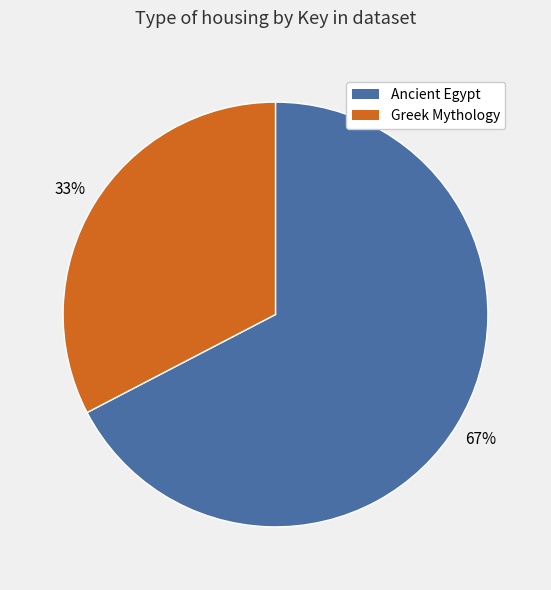

Rank the categories by value from highest to lowest.

Ancient Egypt, Greek Mythology